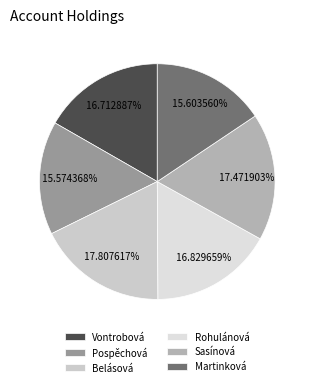

To the nearest percent, what is the average slice percentage?

17%